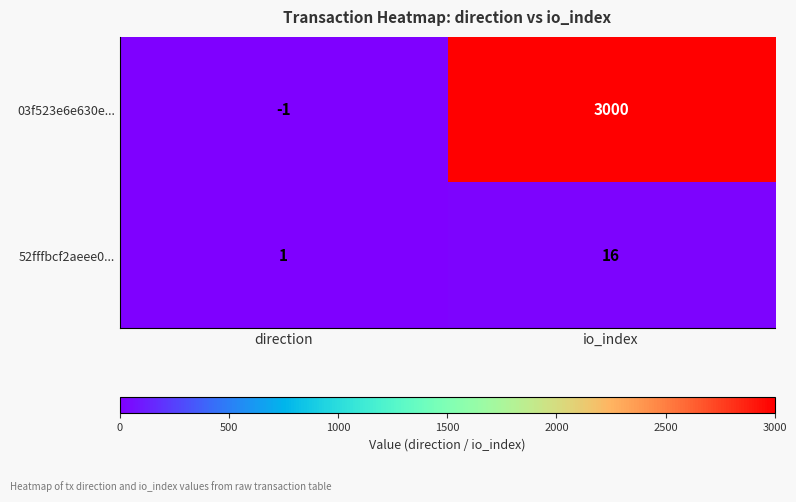

What value does the 52fffbcf2aeee0... series have at io_index, to the nearest 5?

15